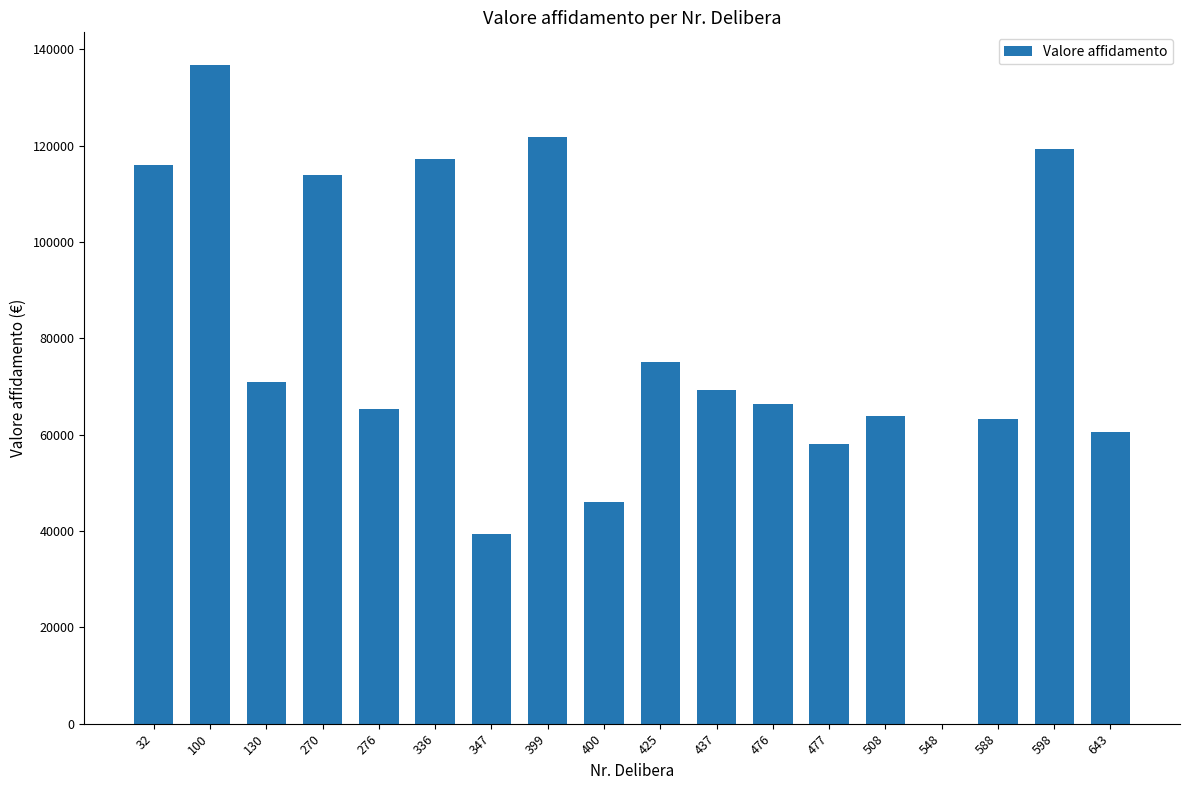

What is the change in value from 270 to 399?

+7872.5